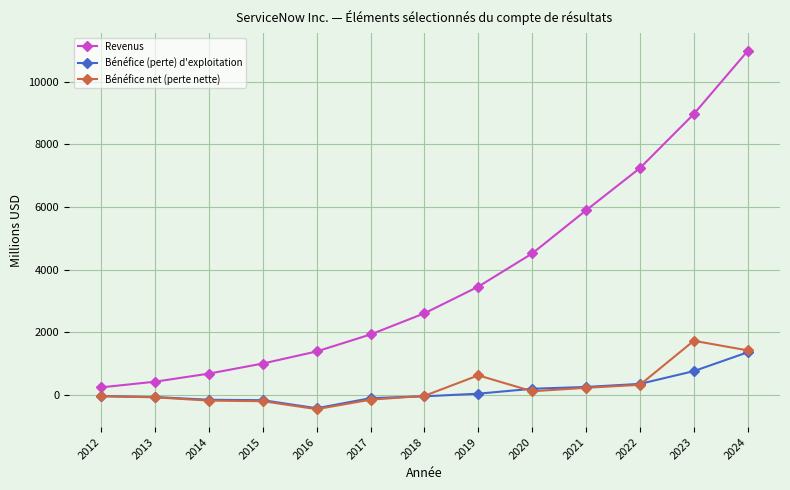

At which category is the sum across all series the highest?

2024